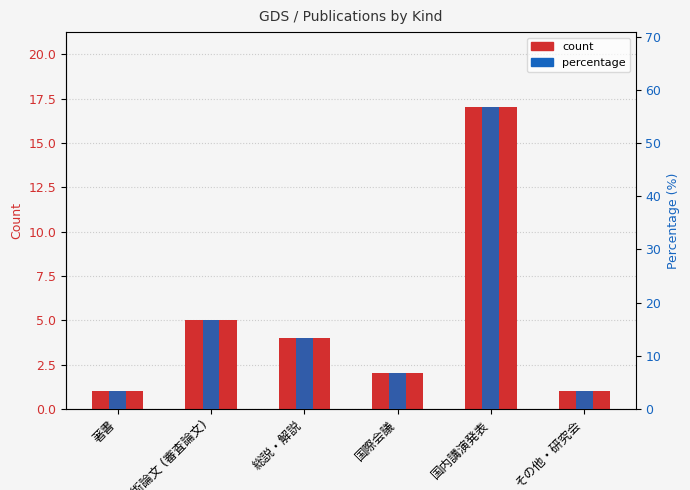

How many distinct data groups are displayed?

2